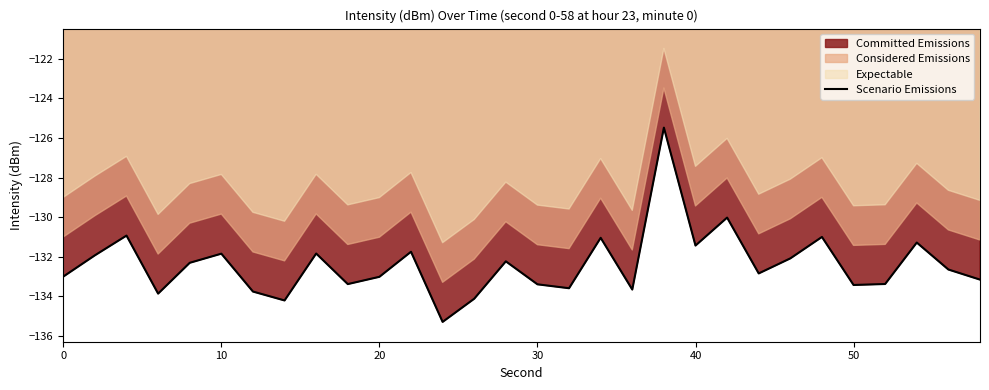

What is the maximum value shown in the chart?

-125.5